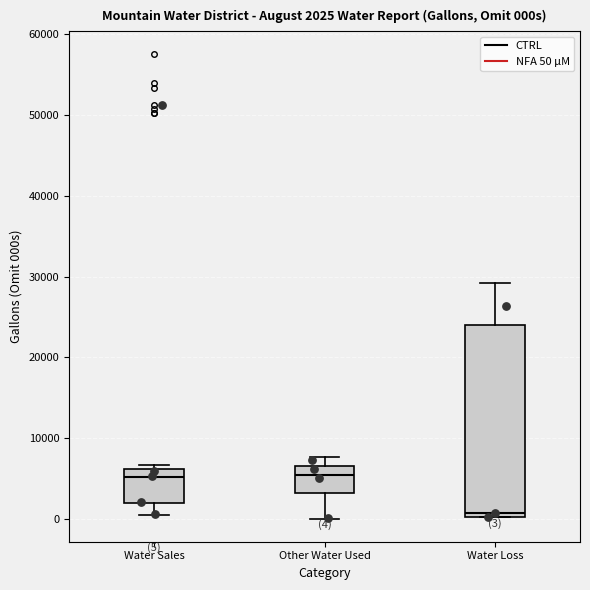

Which box is the tallest, from its lower edge to its upper edge?

Water Loss